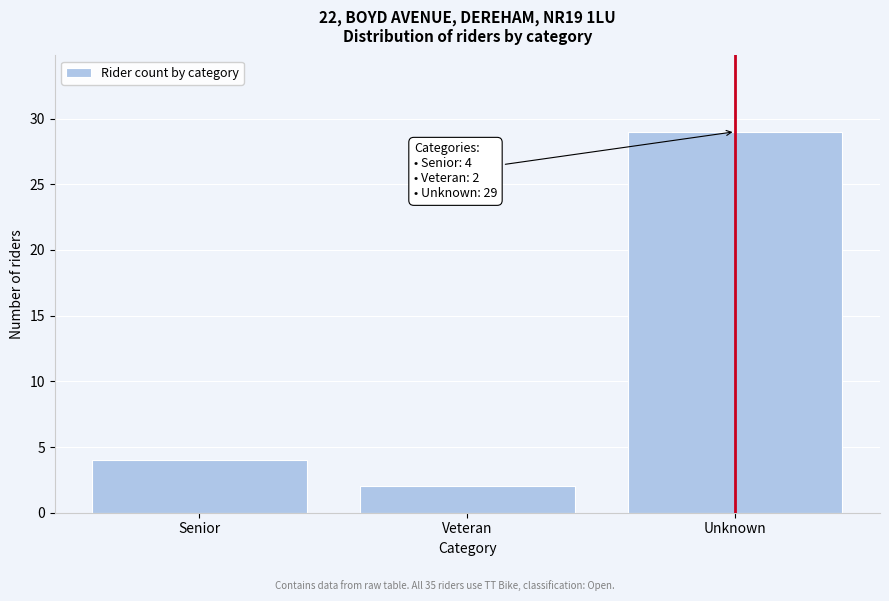

Reading left to right, extract all data points from this chart.

Senior=4	Veteran=2	Unknown=29